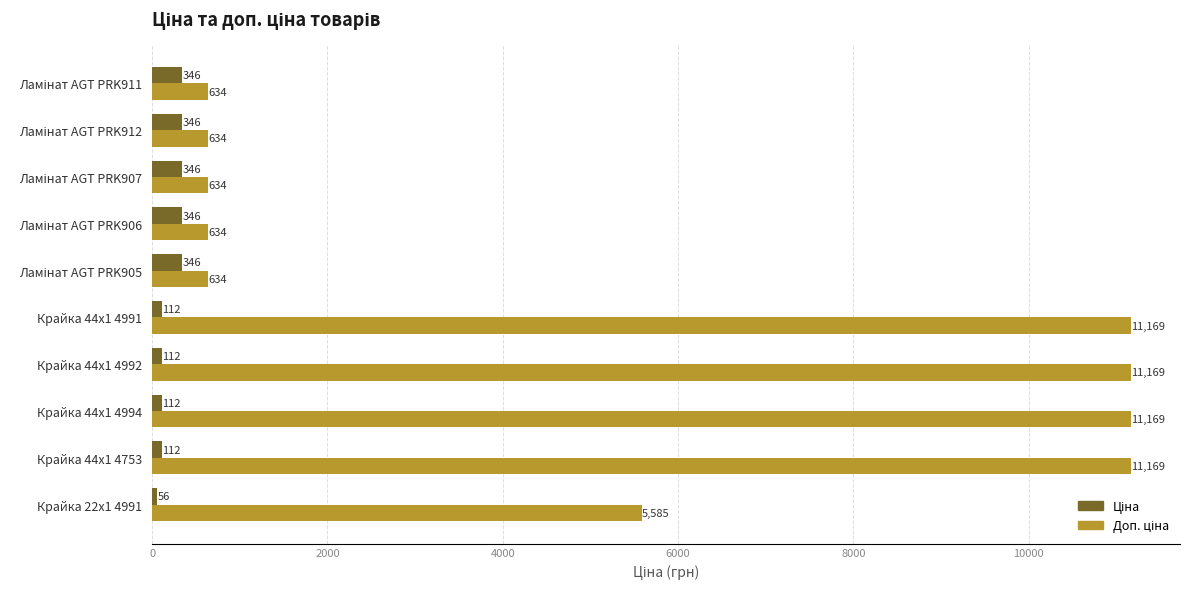

Which category has the lowest value across all series?

Крайка 22x1 4991